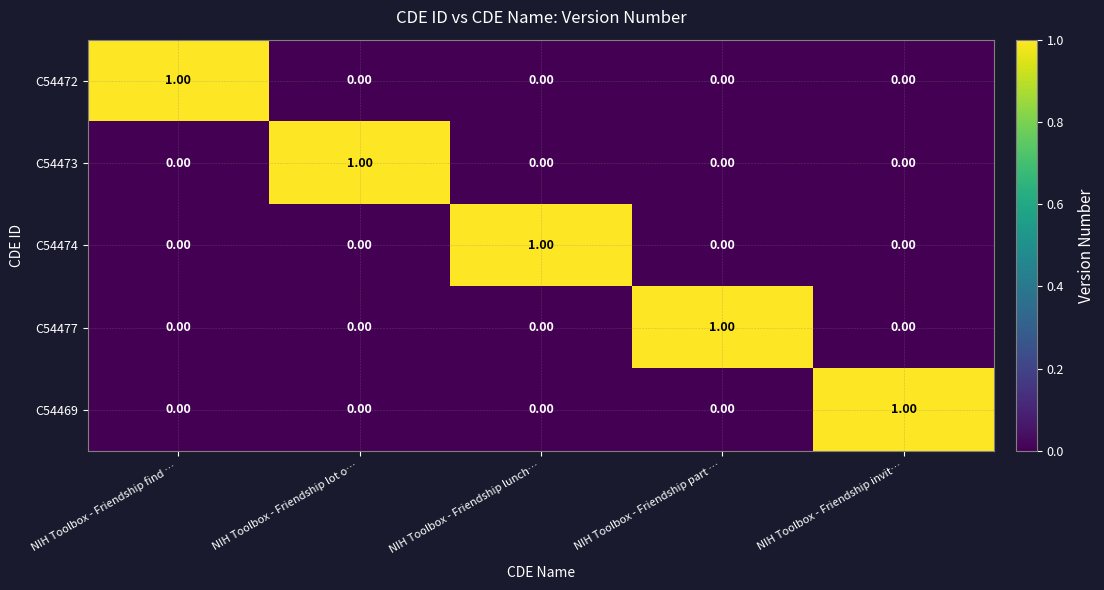

Is the value of C54477 at NIH Toolbox - Friendship find … greater than the value of C54473 at NIH Toolbox - Friendship lot o…?

No